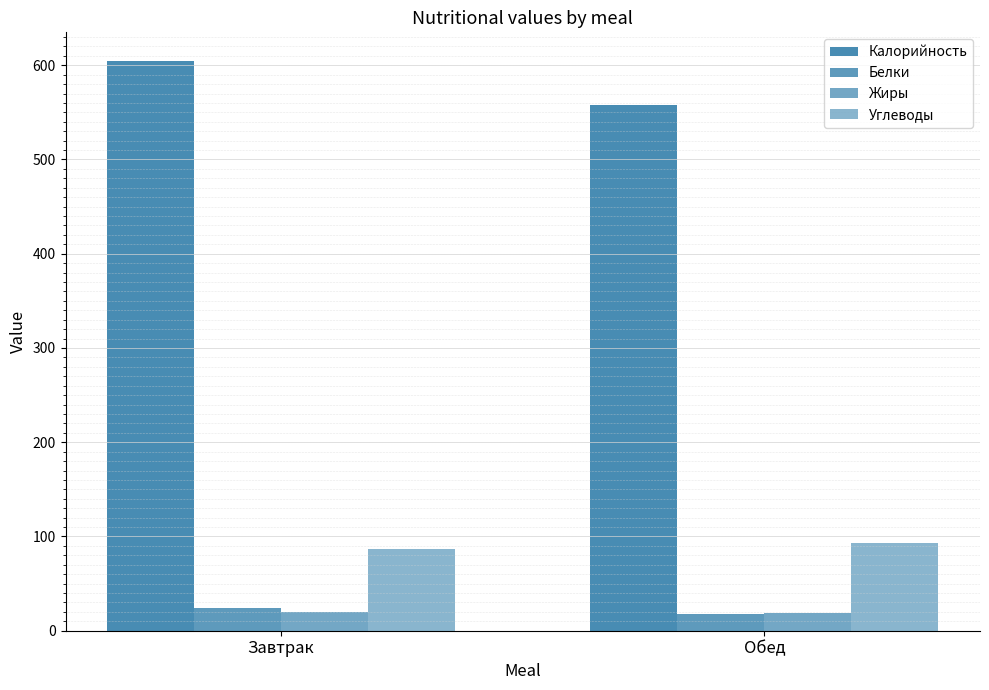

Are the bars horizontal?

No